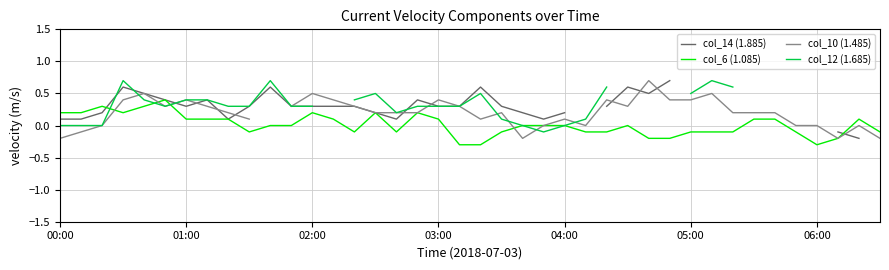

Where is col_14 (1.885) nearest to the value 0?

00:00